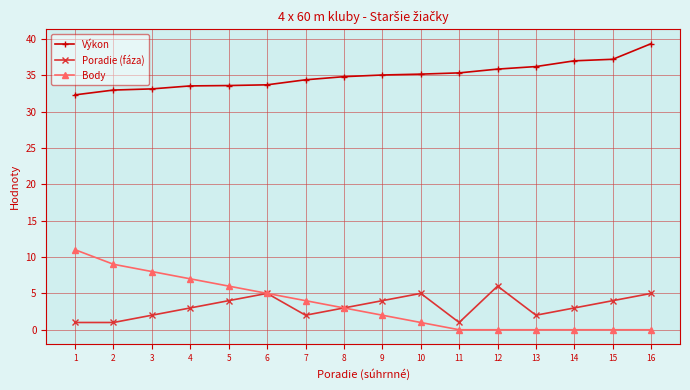

What is the sum of all Poradie (fáza) values?

51.0